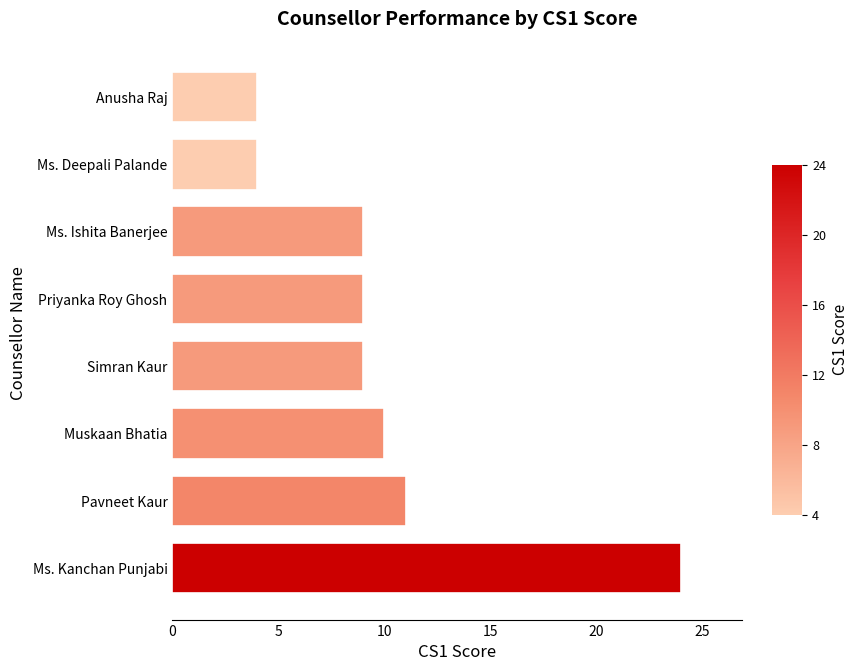

Approximately how many times larger is the value at Priyanka Roy Ghosh compared to Ms. Ishita Banerjee?

1.0